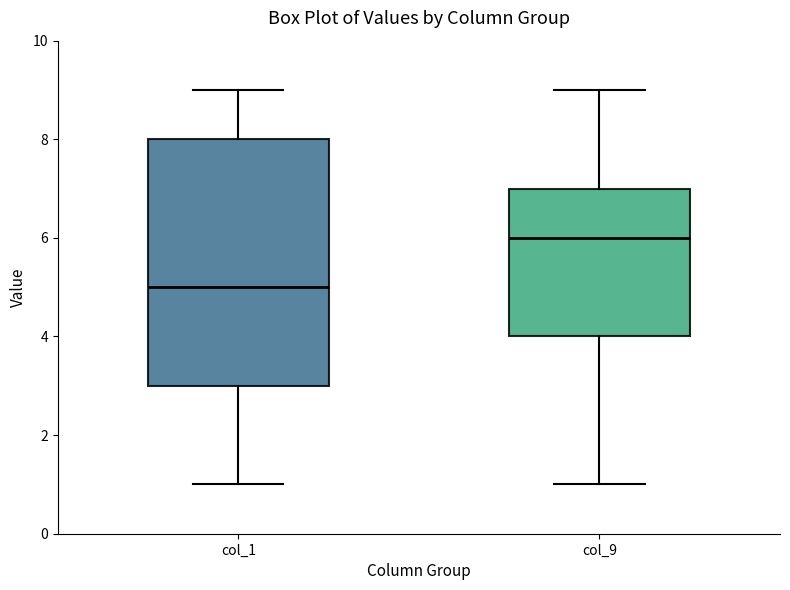

Which box's median line is the lowest?

col_1